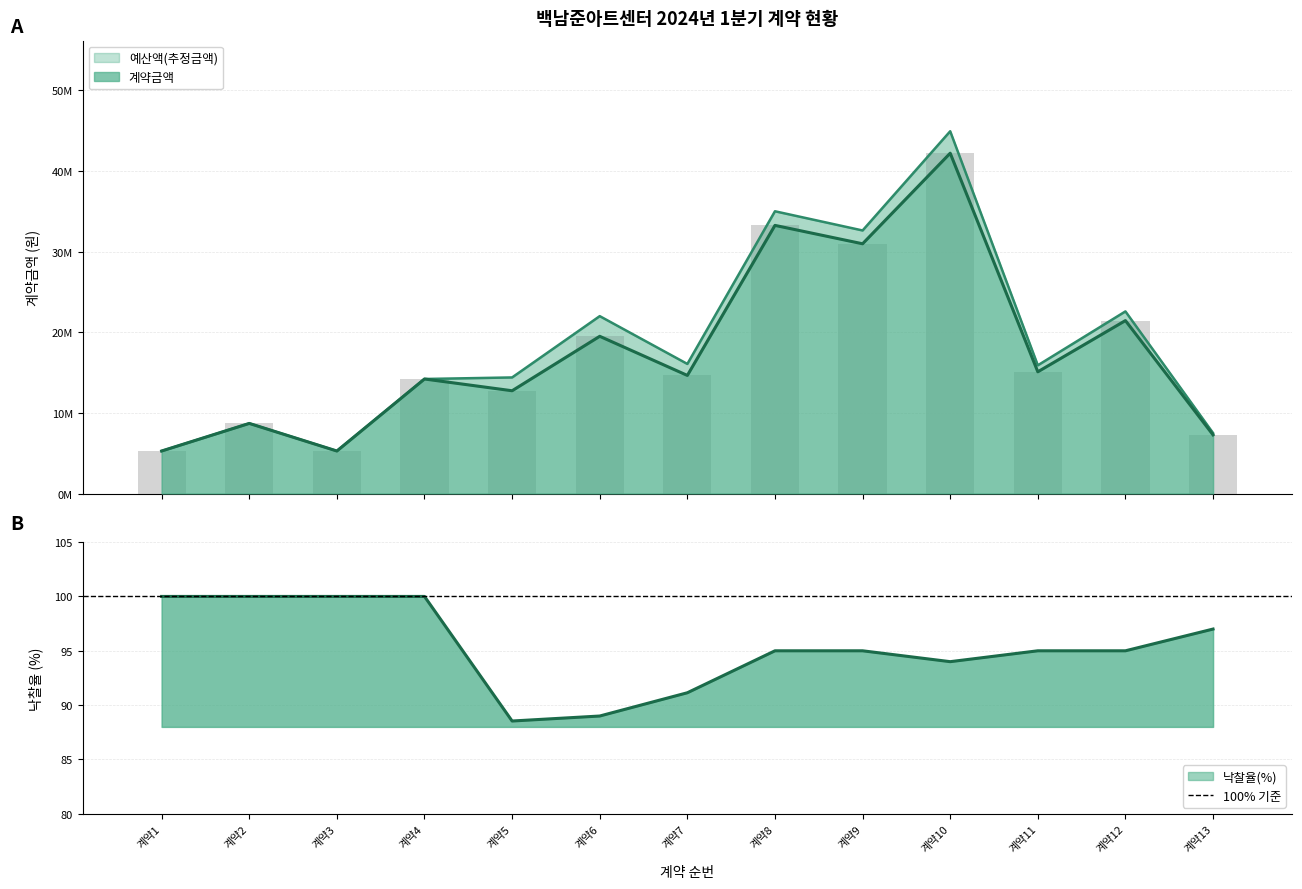

What is the average value of the 예산액(추정금액) series?

18806423.1